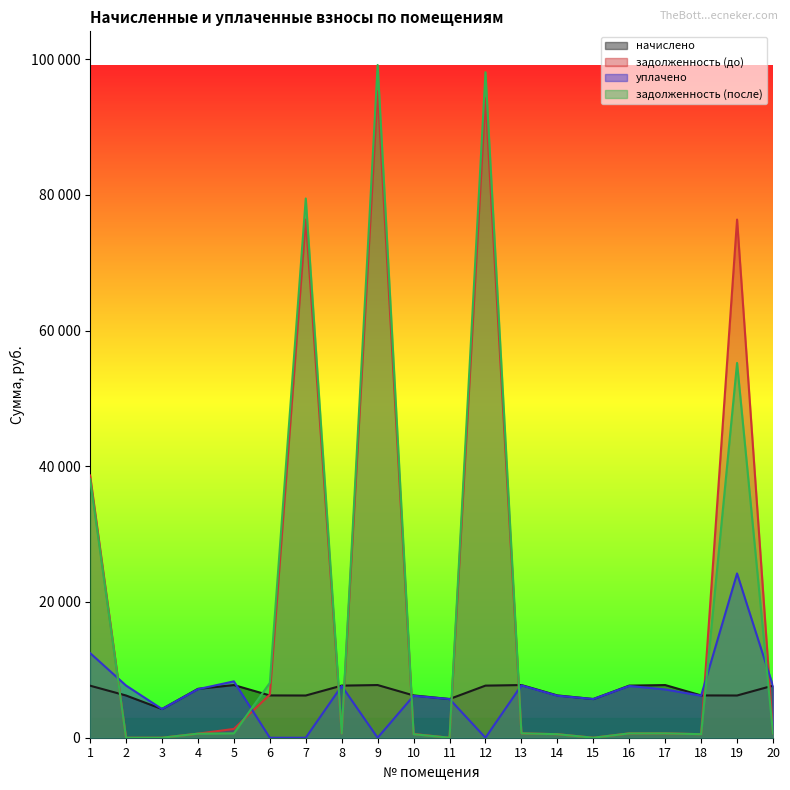

At which category does начислено reach its first local peak?

5